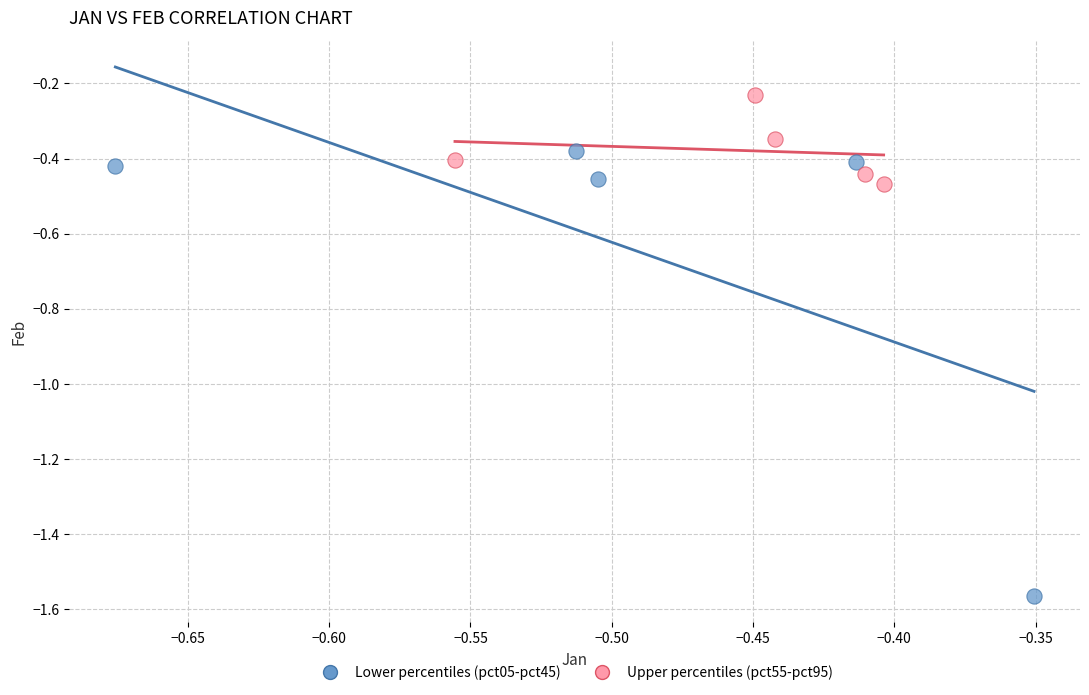

Which series has the widest spread of Y values?

Lower percentiles (pct05-pct45)